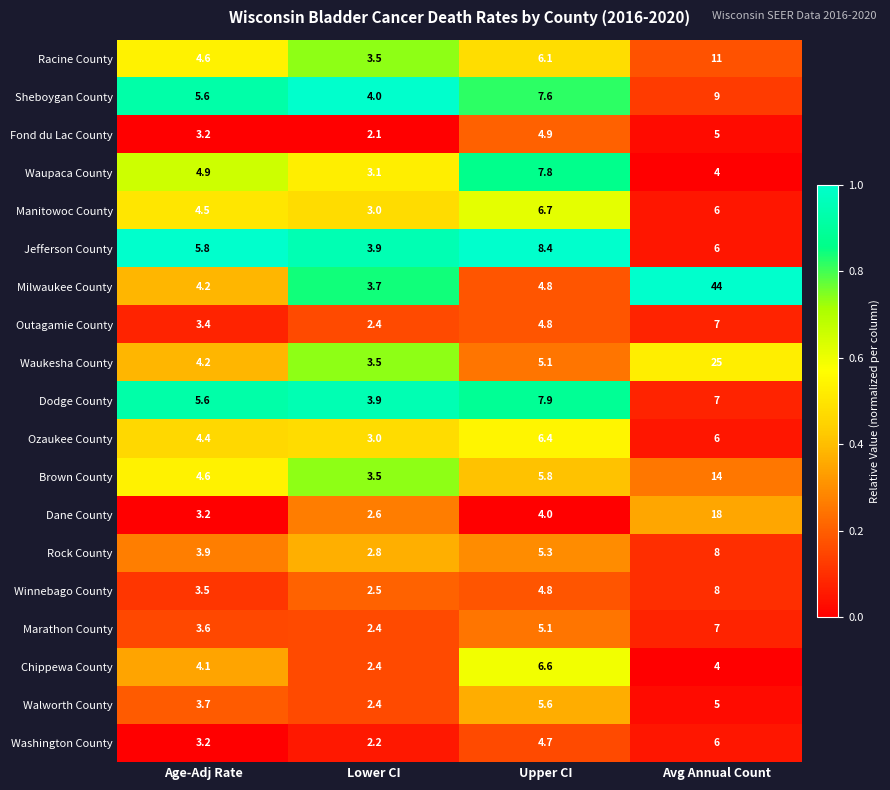

What is the minimum value for Jefferson County?

3.9